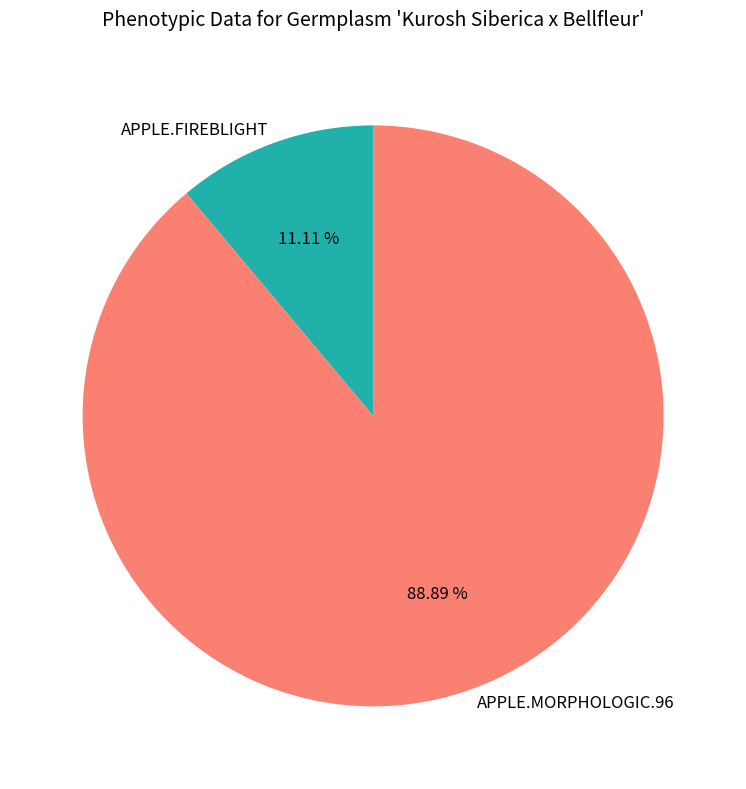

To the nearest percent, what percentage of the pie is APPLE.FIREBLIGHT?

11%